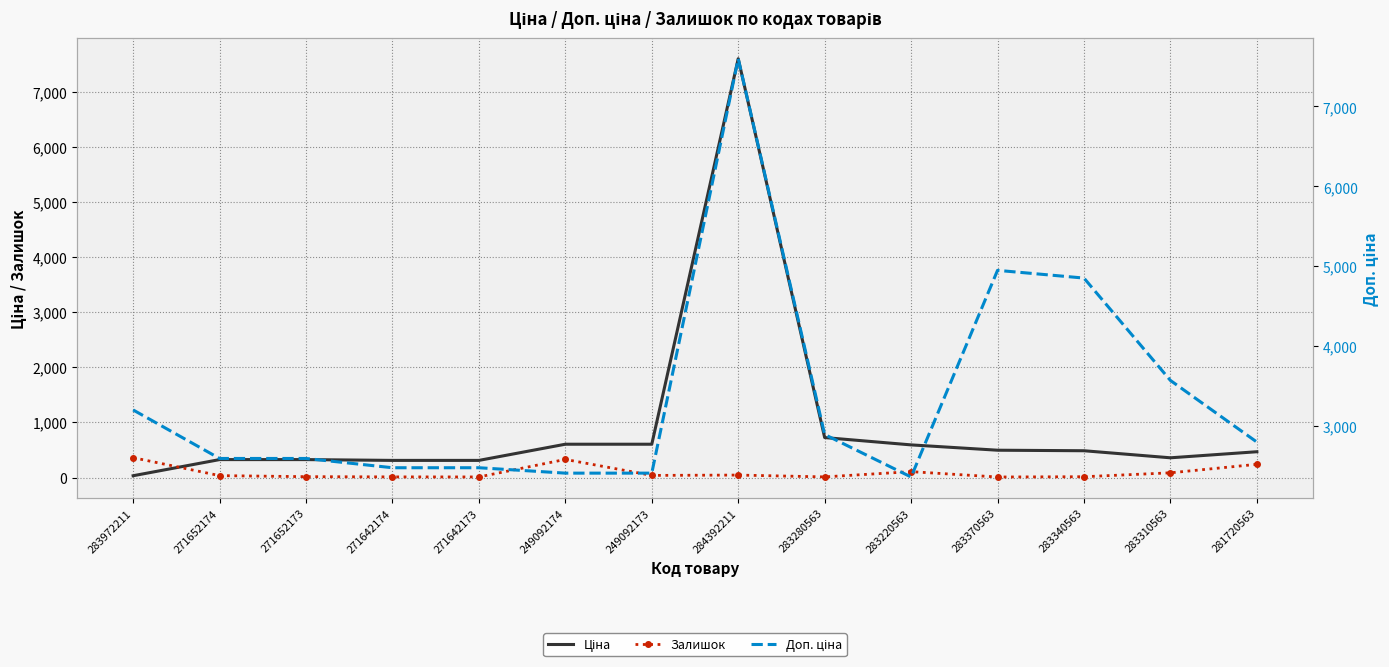

What is the difference between the highest and lowest values at 284392211?

7552.5